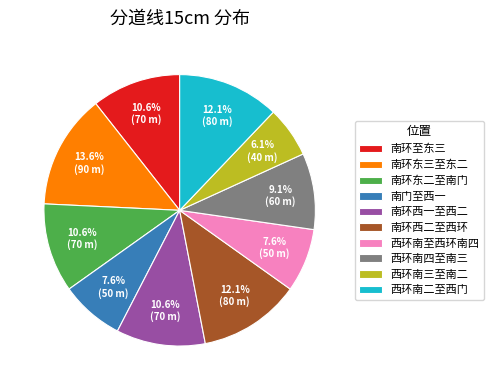

Is it true that 西环南四至南三 is 1% of the pie?

False